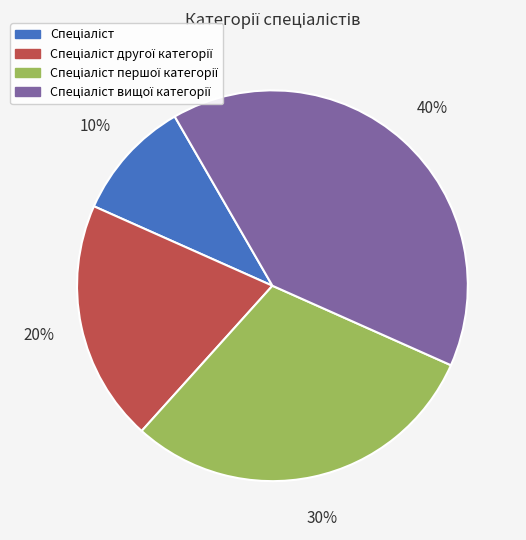

To the nearest percent, what is the difference between the largest and smallest slice percentages?

30%